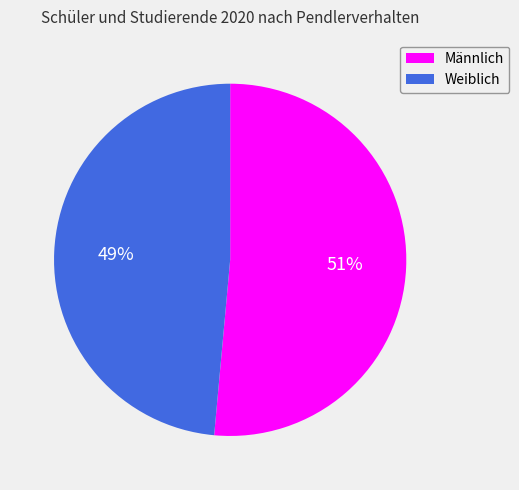

Is there any slice that represents more than half of the pie?

Yes